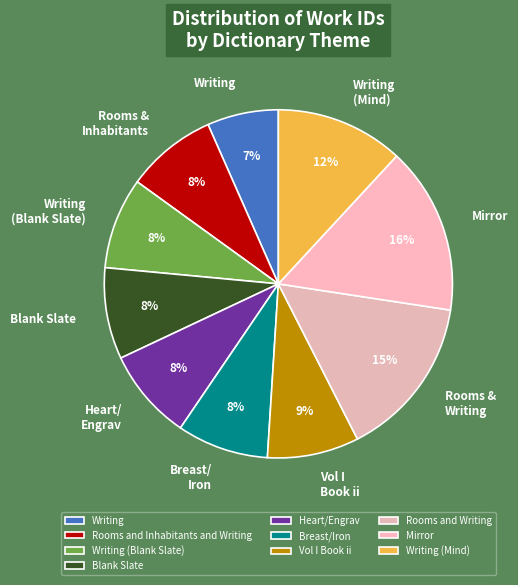

Is Writing (Mind) the majority of the pie?

No